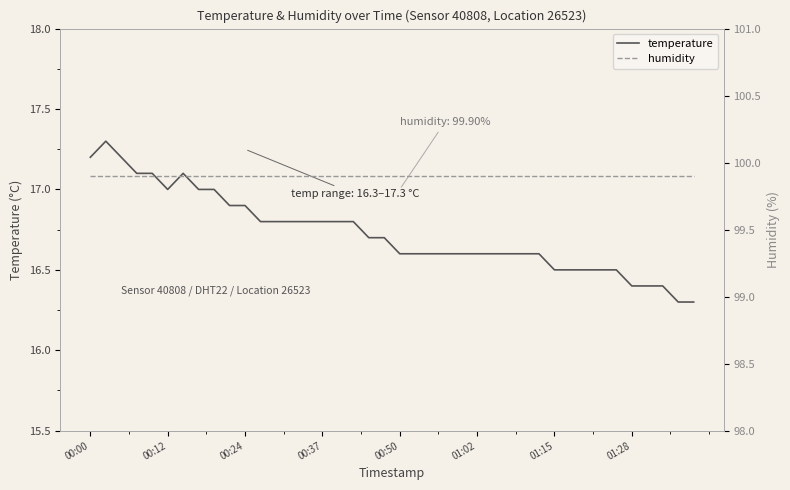

How many lines are shown in the chart?

2